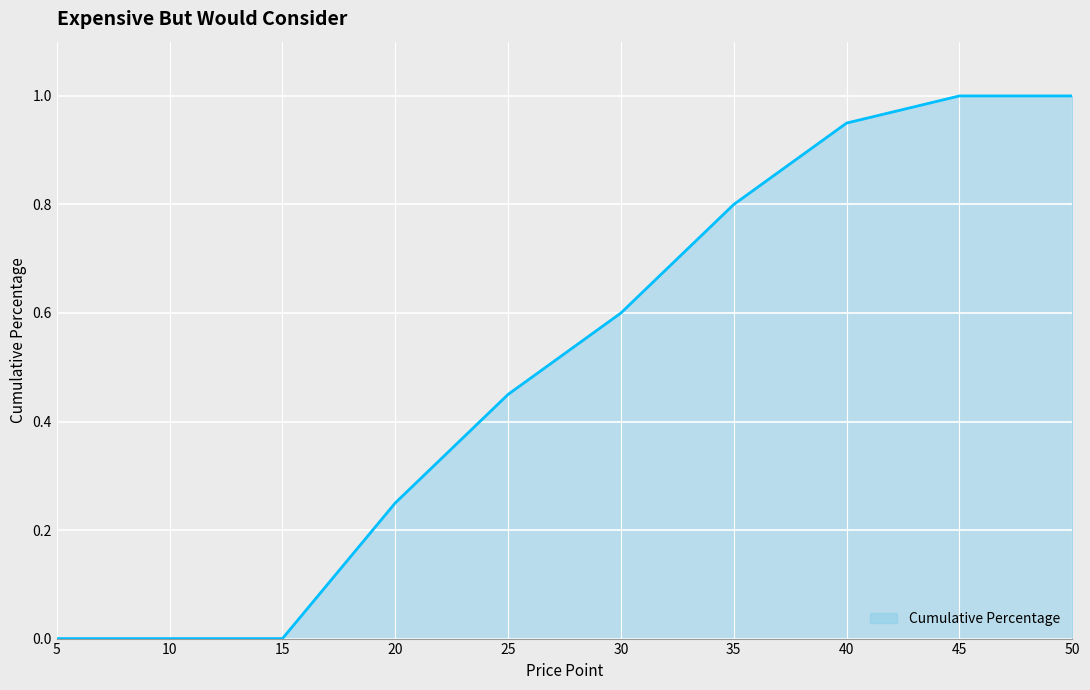

The value at 15 is 0.3. True or false?

False